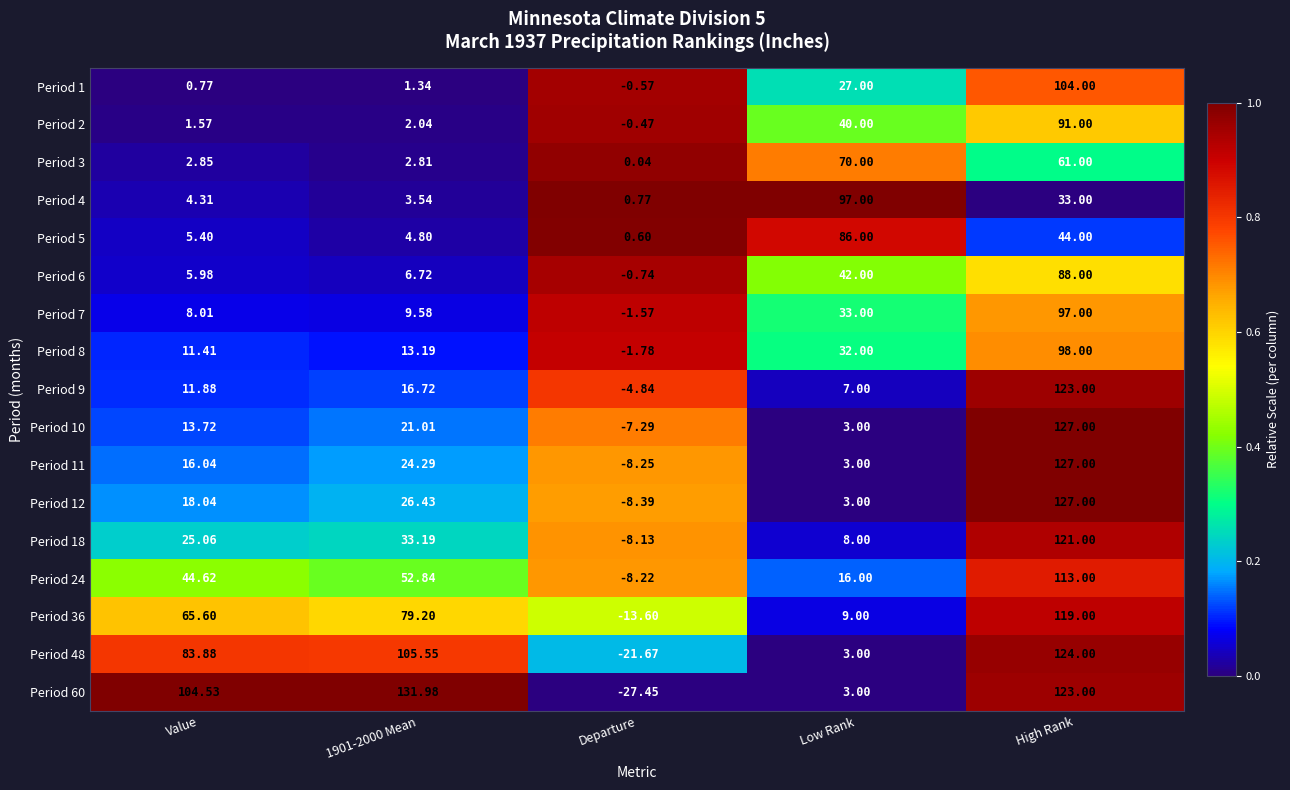

At which category is the sum across all series the highest?

High Rank